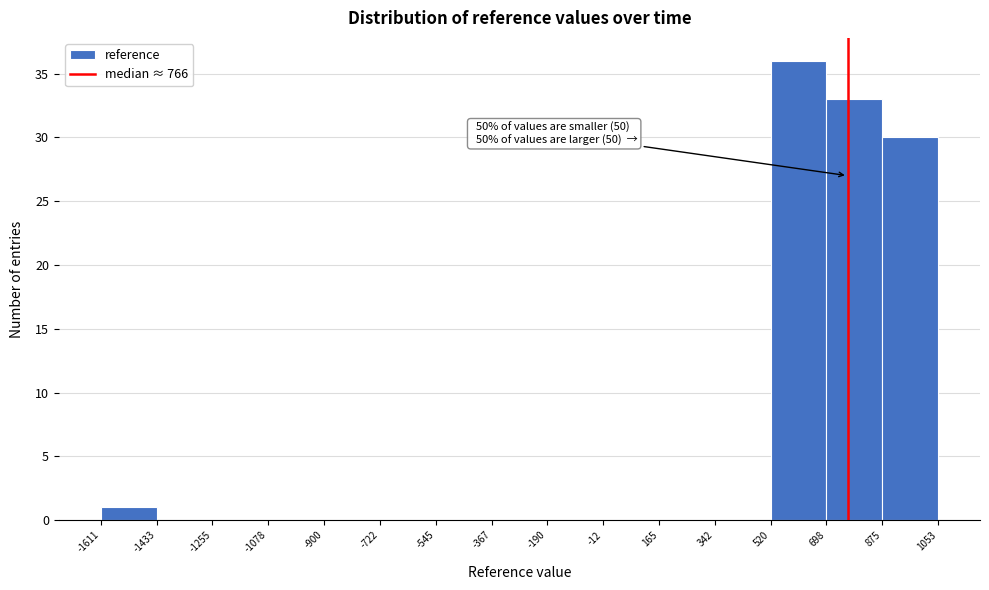

Over which range of the x-axis is the bar tallest?

520 to 698